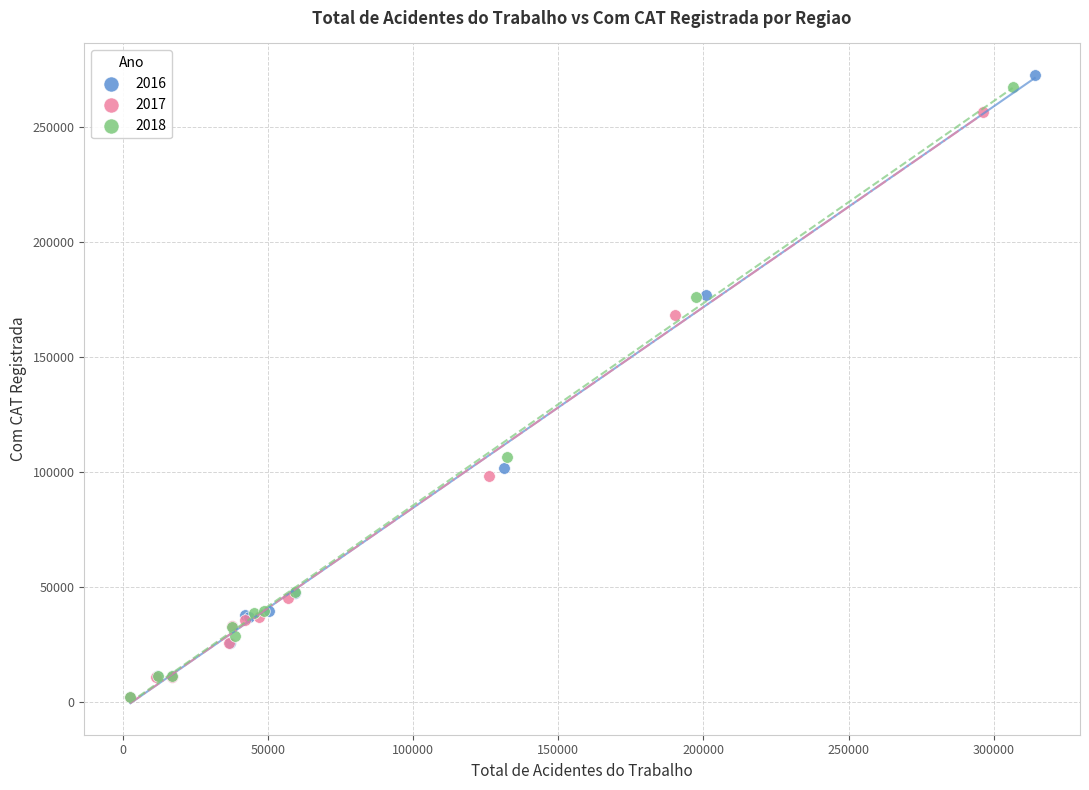

What are all the series names shown in the legend?

2016, 2017, 2018